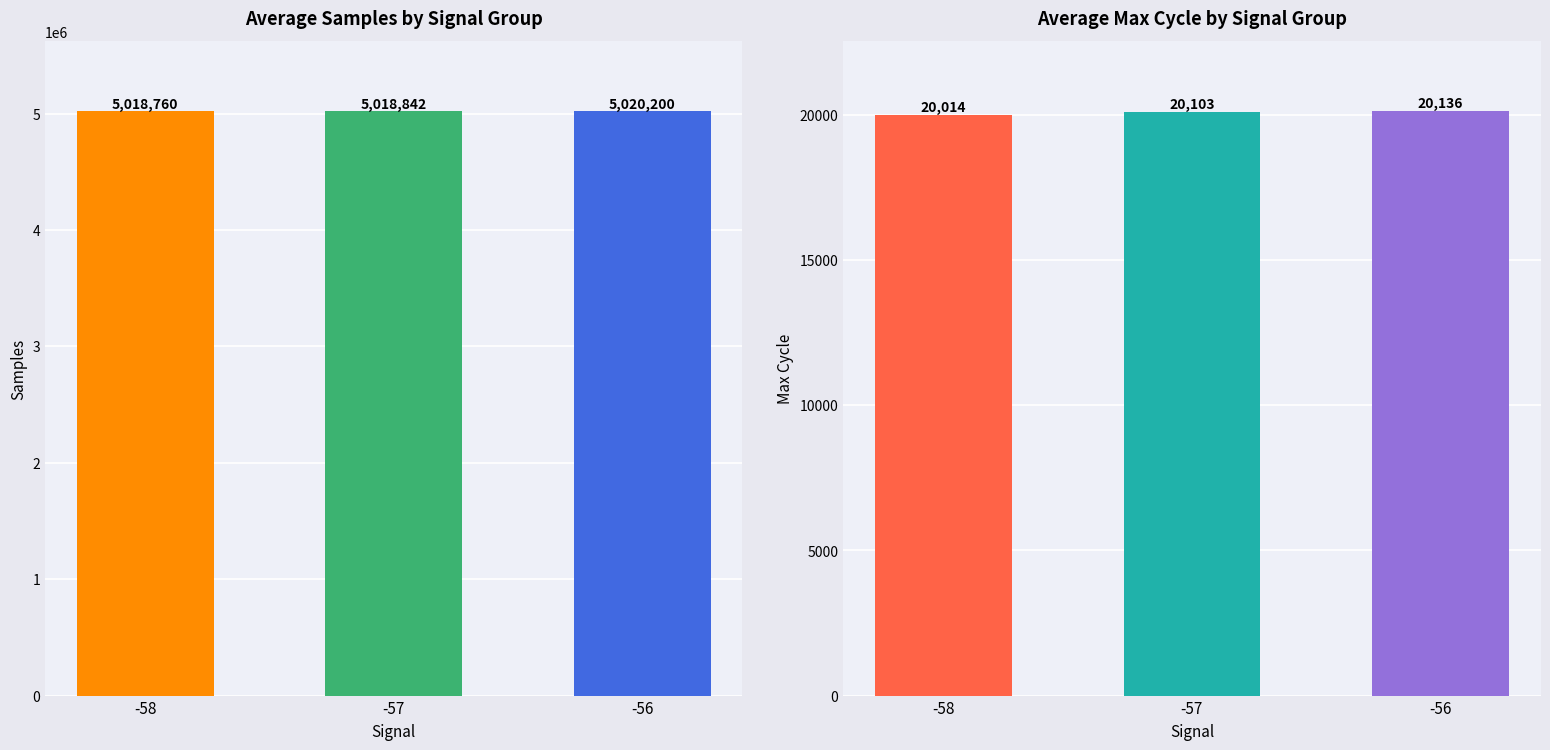

What is the average value of the Samples series?

5019267